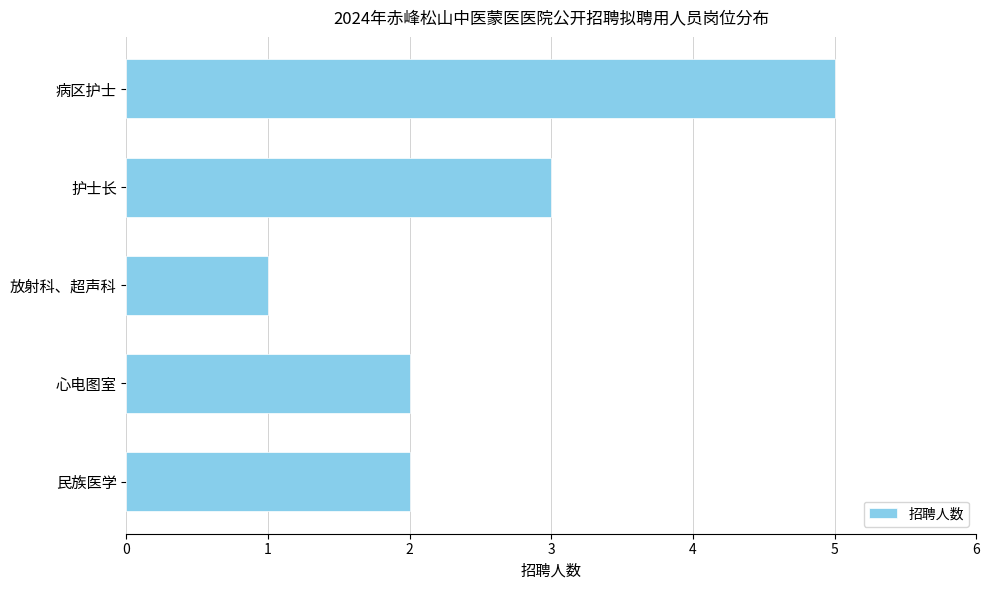

Does the chart contain stacked bars?

No